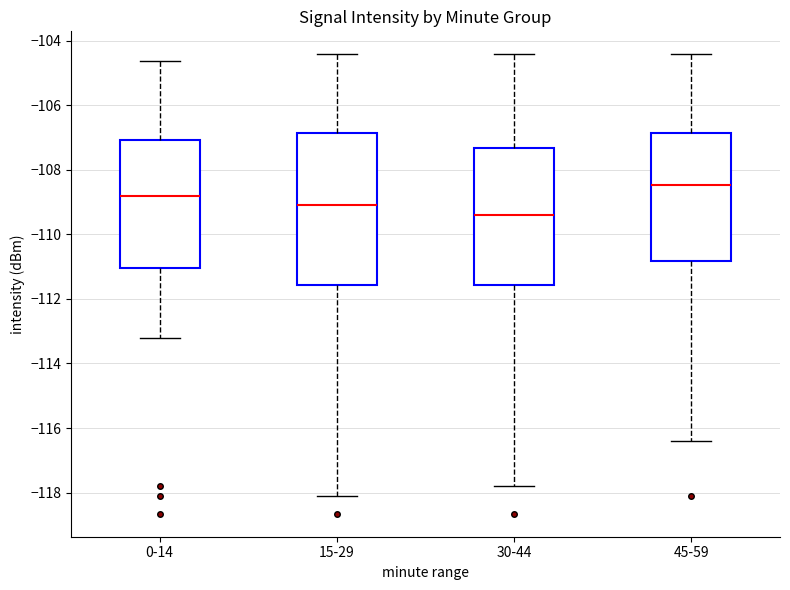

Reading left to right, transcribe this box plot: for each box, give where its median line is, the range the box spans, and where its two whiskers end, as read against the y-axis. The values are not printed on the chart, so give them approximately, as read against the axis.

0-14: median -108.8, box -111.0 to -107.0, whiskers -113.2 to -104.6
15-29: median -109.0, box -111.6 to -106.8, whiskers -118.0 to -104.4
30-44: median -109.4, box -111.6 to -107.4, whiskers -117.8 to -104.4
45-59: median -108.4, box -110.8 to -106.8, whiskers -116.4 to -104.4